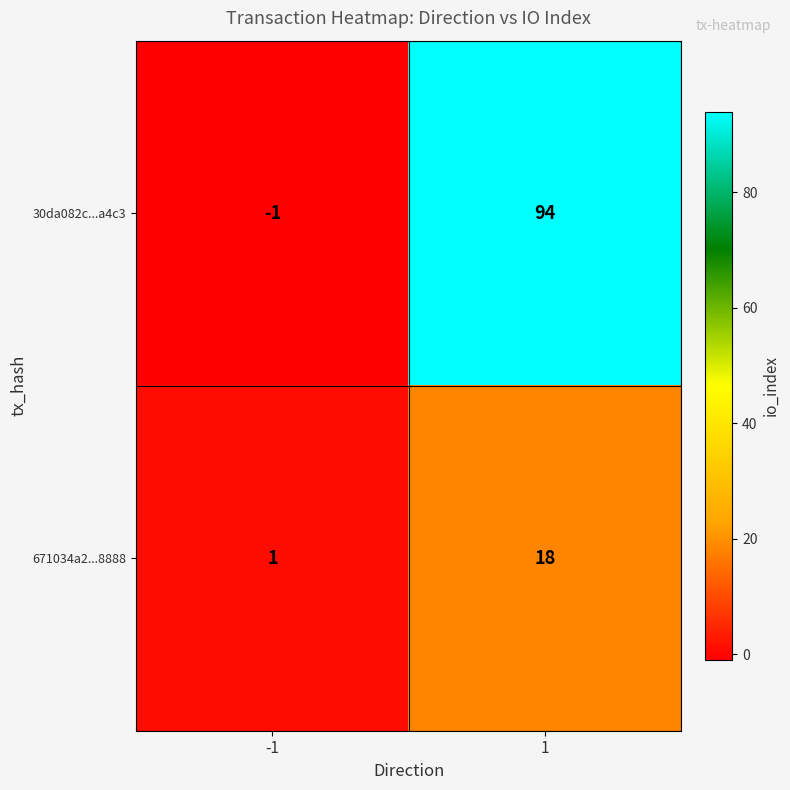

What is the spread (max minus min) of values at 1?

76